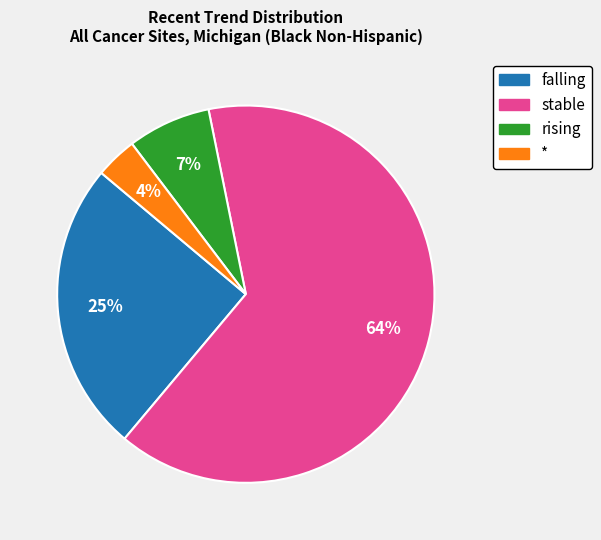

What is the majority slice?

stable